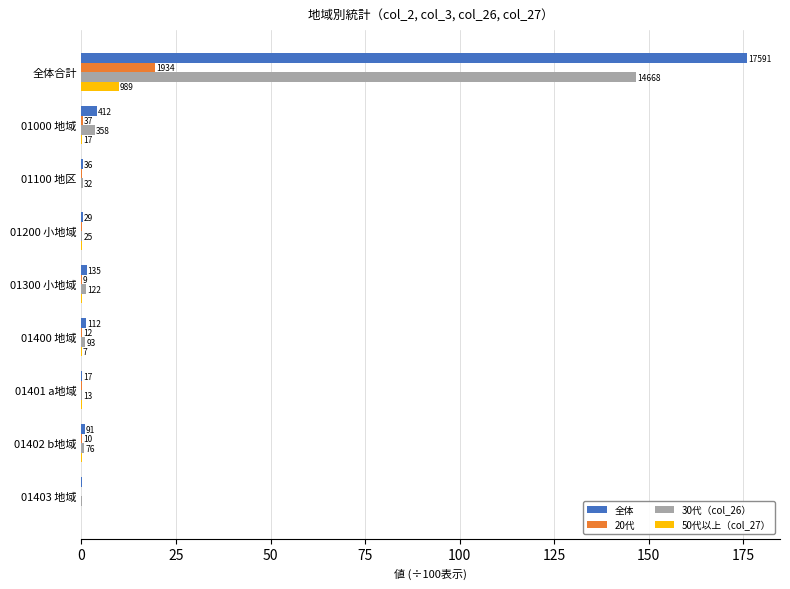

What are all the series names shown in the legend?

全体, 20代, 30代（col_26）, 50代以上（col_27）